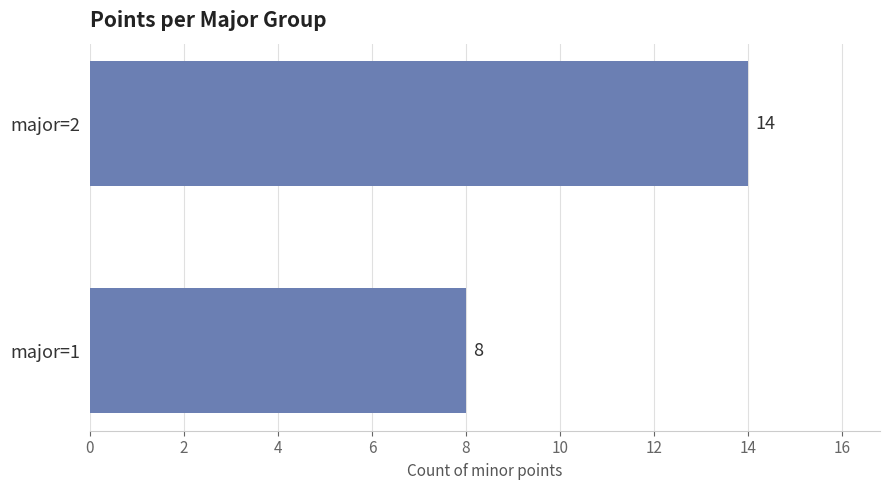

List the labels in order of value, smallest first.

major=1, major=2